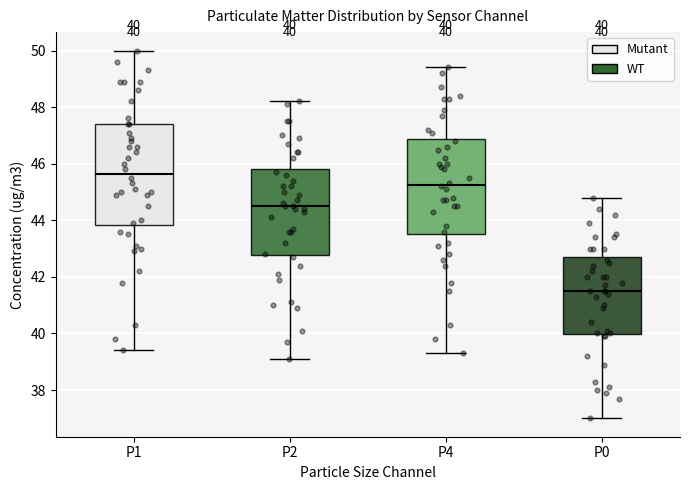

Which box has the highest median line?

P1